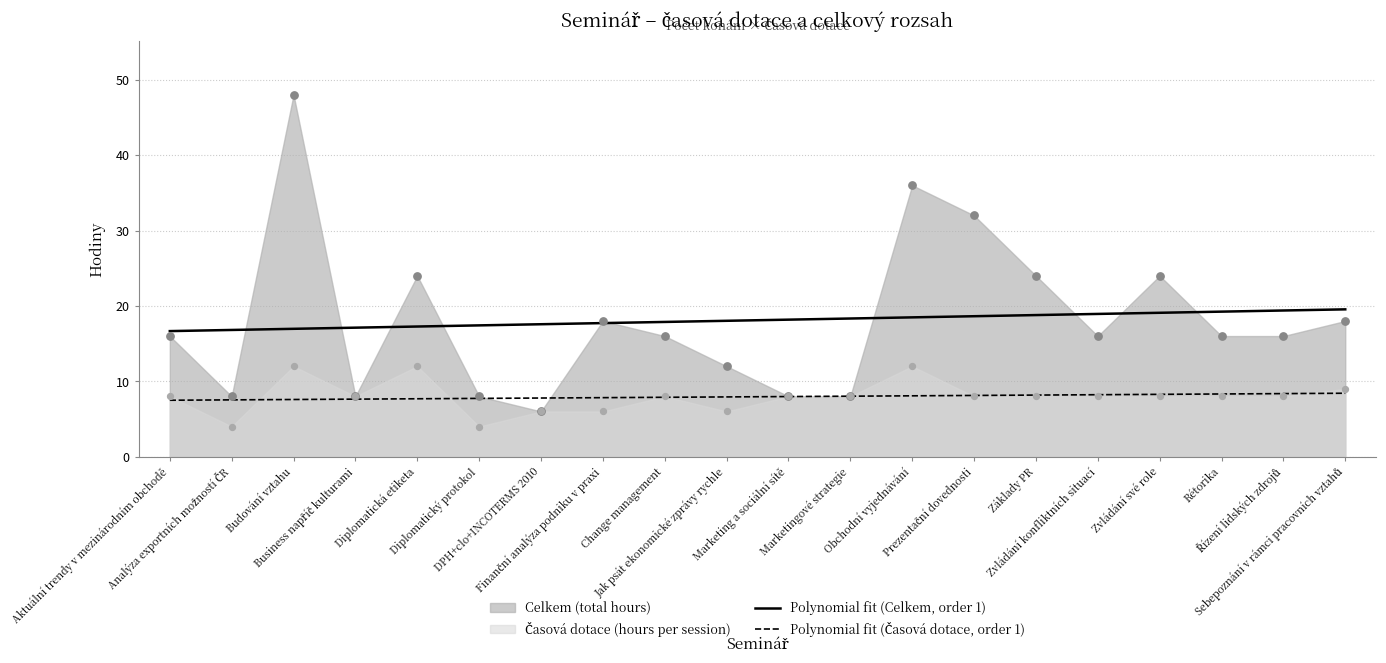

Which series contains the highest Y value?

Celkem (total hours)